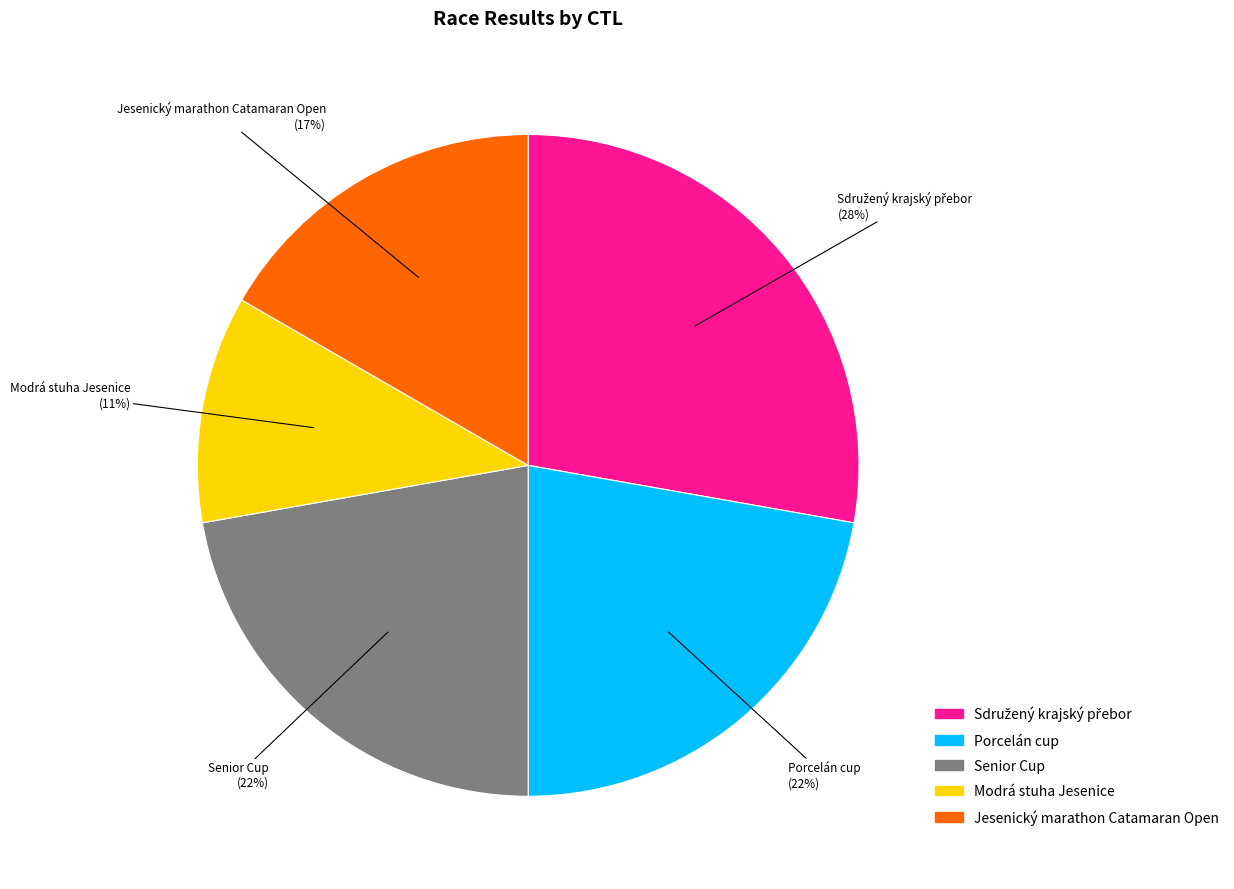

Is there any slice that represents more than half of the pie?

No